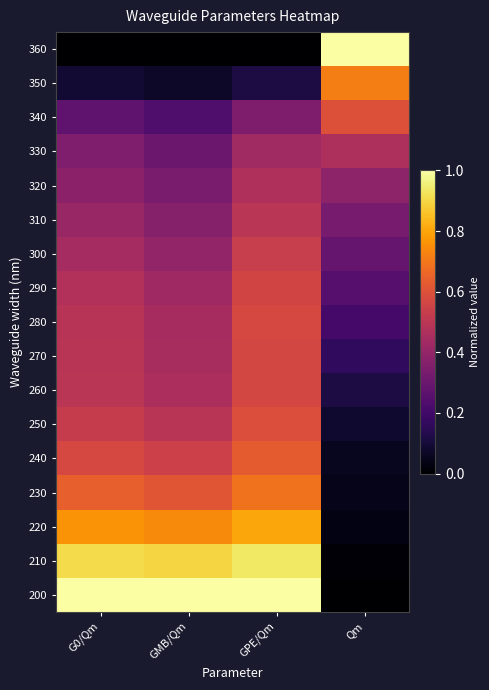

Reading left to right, what are all the values shown in this chart?

360: G0/Qm=0.0	GMB/Qm=0.0	GPE/Qm=0.0	Qm=1.0
350: G0/Qm=0.1	GMB/Qm=0.1	GPE/Qm=0.1	Qm=0.7
340: G0/Qm=0.3	GMB/Qm=0.2	GPE/Qm=0.3	Qm=0.6
330: G0/Qm=0.3	GMB/Qm=0.3	GPE/Qm=0.4	Qm=0.5
320: G0/Qm=0.4	GMB/Qm=0.3	GPE/Qm=0.5	Qm=0.4
310: G0/Qm=0.4	GMB/Qm=0.4	GPE/Qm=0.5	Qm=0.3
300: G0/Qm=0.4	GMB/Qm=0.4	GPE/Qm=0.5	Qm=0.3
290: G0/Qm=0.5	GMB/Qm=0.4	GPE/Qm=0.6	Qm=0.3
280: G0/Qm=0.5	GMB/Qm=0.4	GPE/Qm=0.6	Qm=0.2
270: G0/Qm=0.5	GMB/Qm=0.5	GPE/Qm=0.6	Qm=0.2
260: G0/Qm=0.5	GMB/Qm=0.5	GPE/Qm=0.6	Qm=0.1
250: G0/Qm=0.5	GMB/Qm=0.5	GPE/Qm=0.6	Qm=0.1
240: G0/Qm=0.6	GMB/Qm=0.5	GPE/Qm=0.6	Qm=0.1
230: G0/Qm=0.6	GMB/Qm=0.6	GPE/Qm=0.7	Qm=0.0
220: G0/Qm=0.8	GMB/Qm=0.7	GPE/Qm=0.8	Qm=0.0
210: G0/Qm=0.9	GMB/Qm=0.9	GPE/Qm=0.9	Qm=0.0
200: G0/Qm=1.0	GMB/Qm=1.0	GPE/Qm=1.0	Qm=0.0